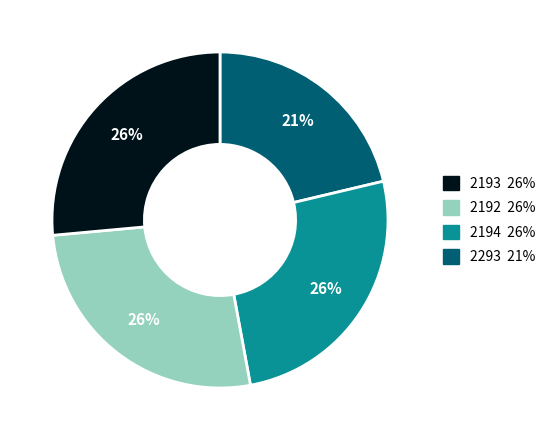

To the nearest percent, what is the average slice percentage?

25%